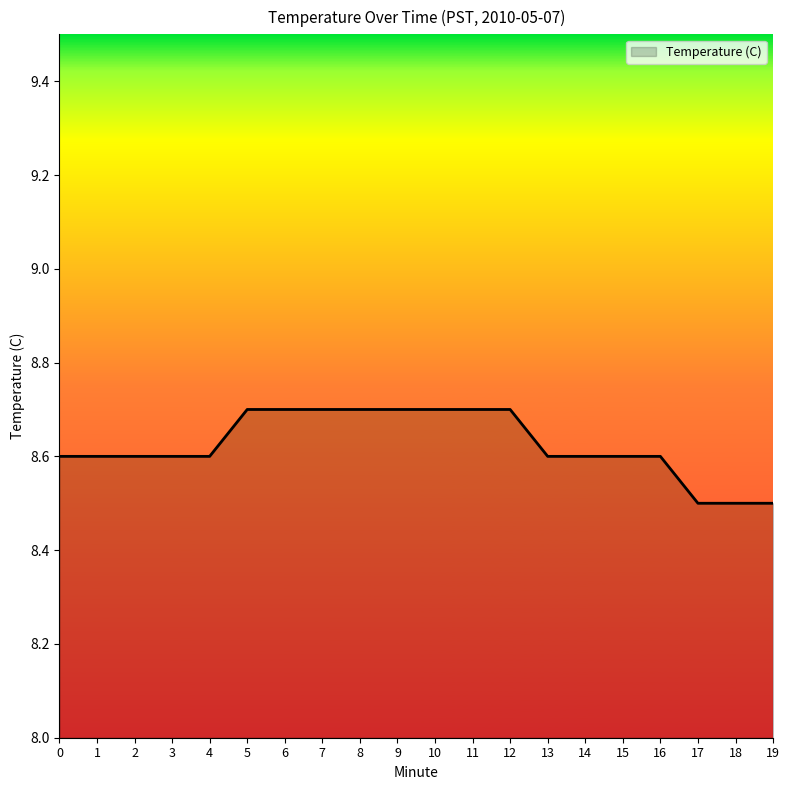

Reading left to right, transcribe all the data shown in this chart.

0=8.6	1=8.6	2=8.6	3=8.6	4=8.6	5=8.7	6=8.7	7=8.7	8=8.7	9=8.7	10=8.7	11=8.7	12=8.7	13=8.6	14=8.6	15=8.6	16=8.6	17=8.5	18=8.5	19=8.5